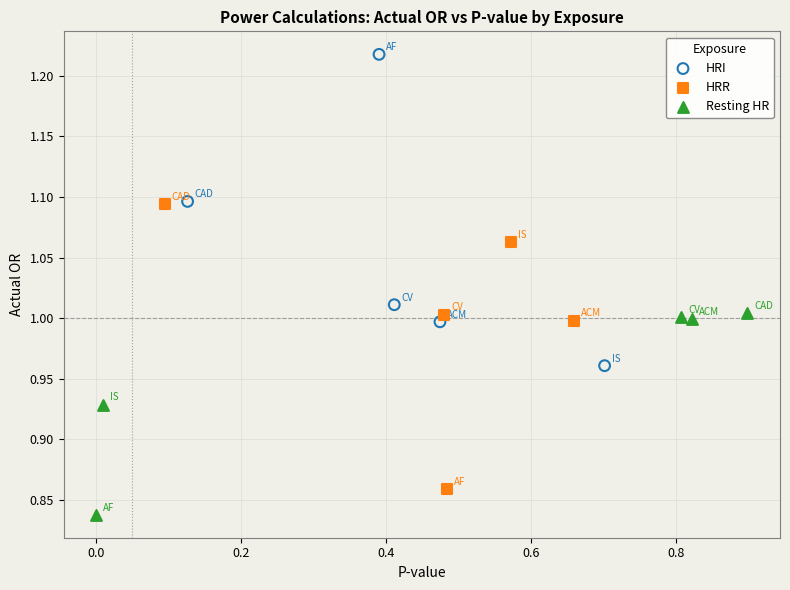

Which series contains the lowest Y value?

Resting HR